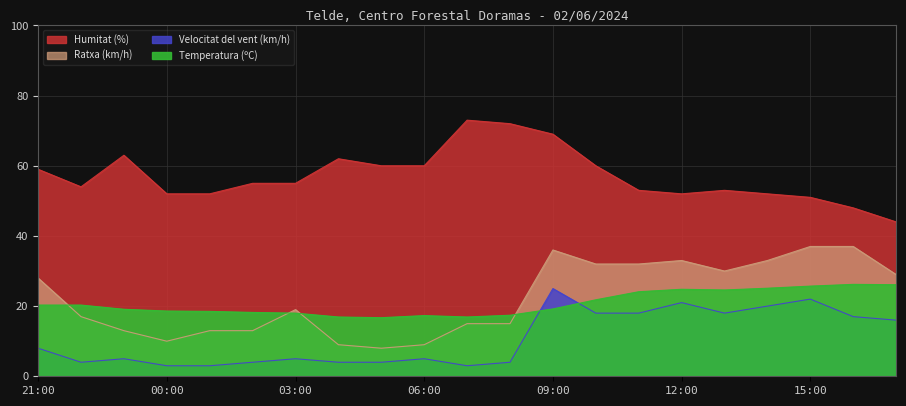

Read the Velocitat del vent (km/h) value at 08:00.

4.0